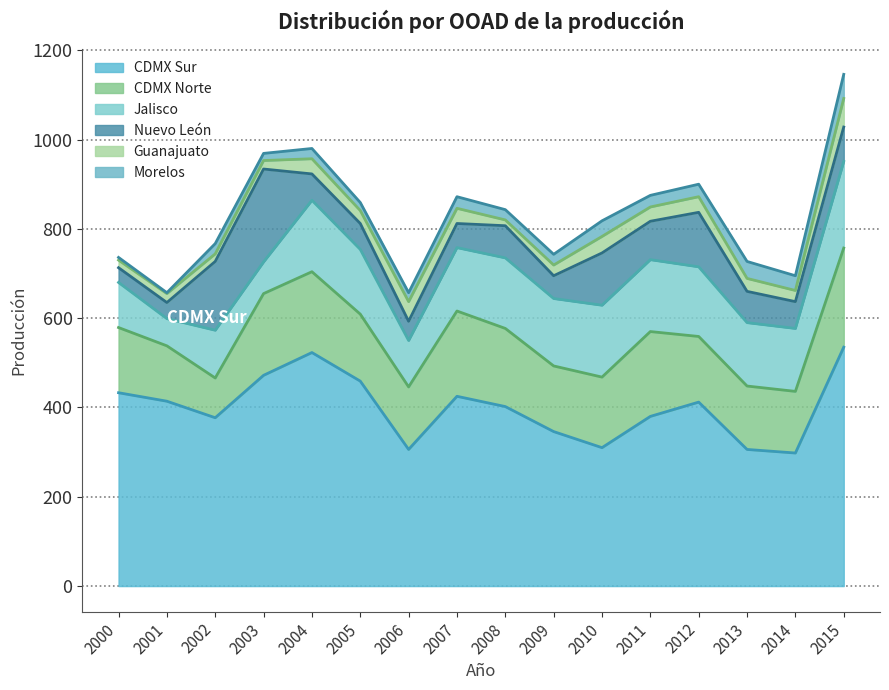

The Jalisco series shows 161 at 2010. True or false?

True